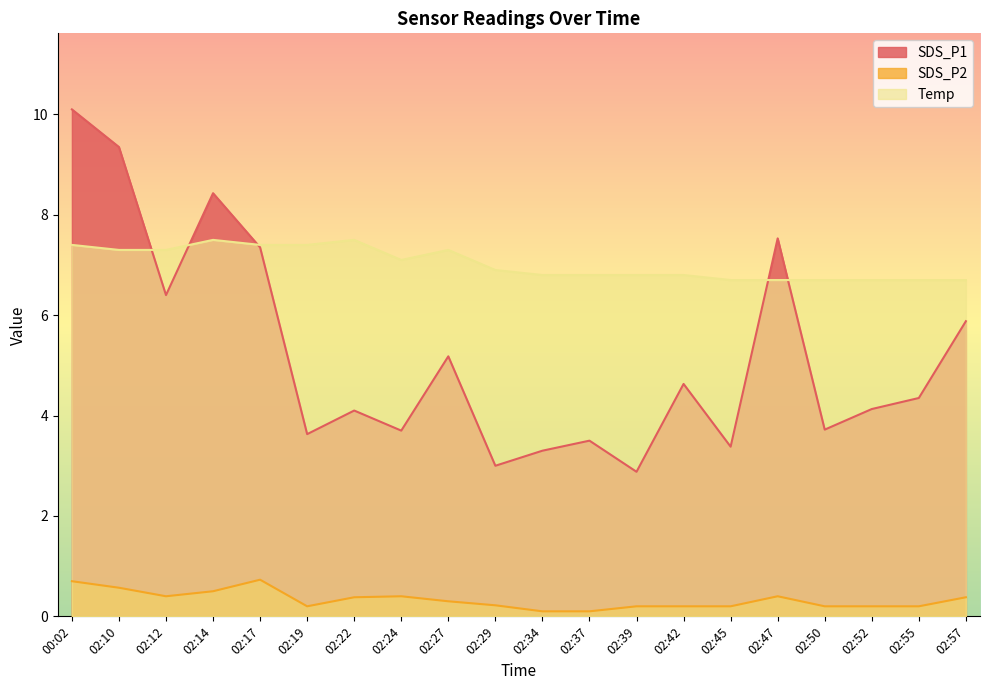

Rank the series at 02:55 from highest to lowest value.

Temp, SDS_P1, SDS_P2